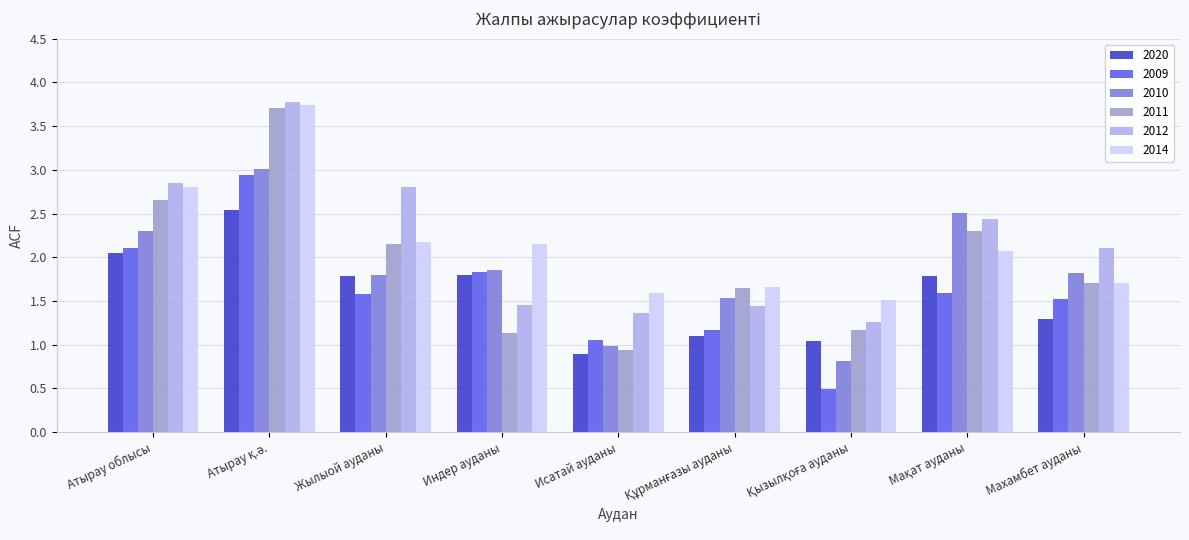

What is the label of the 5th bar from the right?

Исатай ауданы